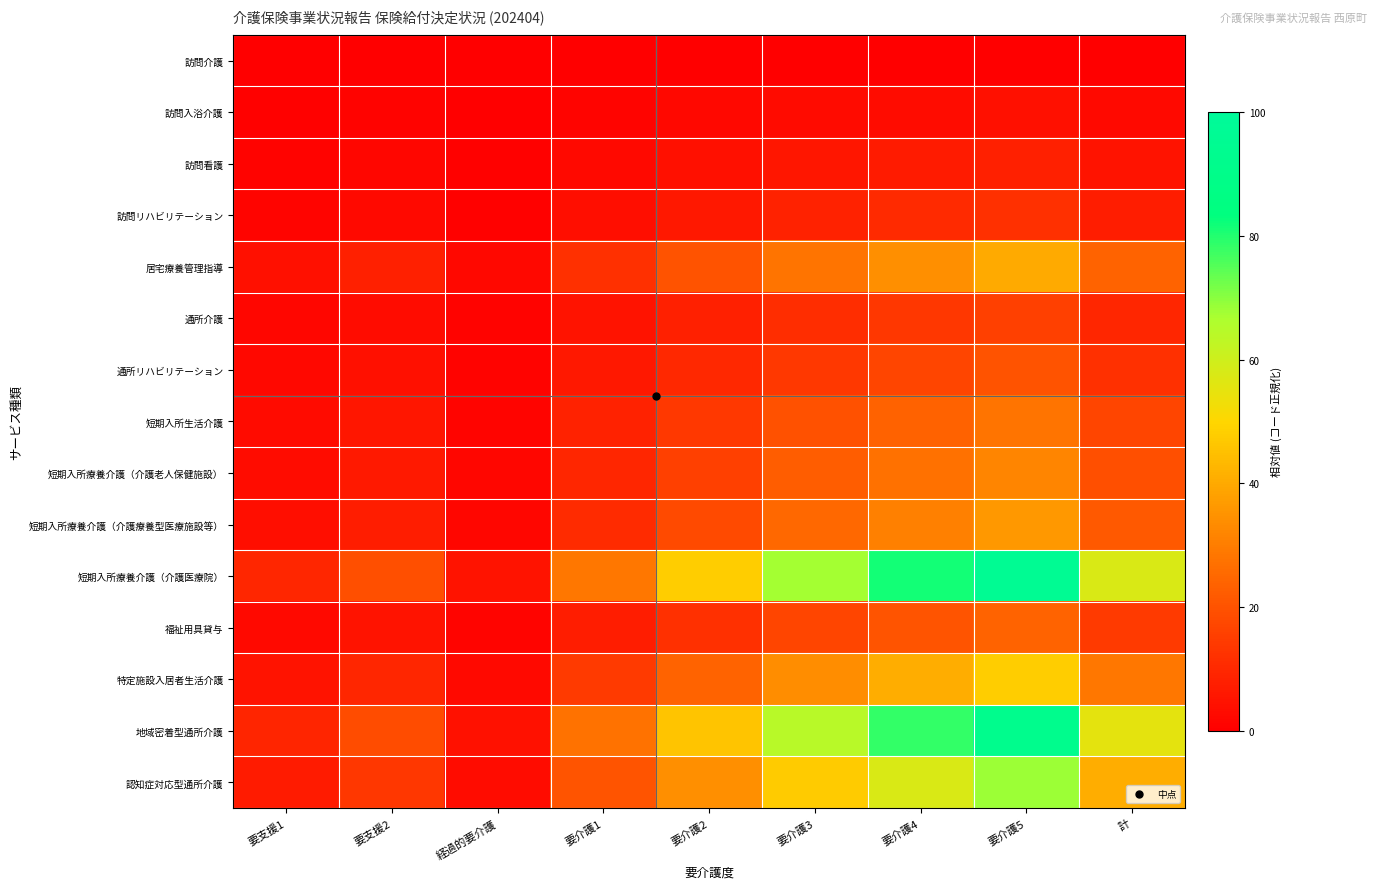

Between 要介護3 and 計, which series saw the biggest shift?

短期入所療養介護（介護医療院）